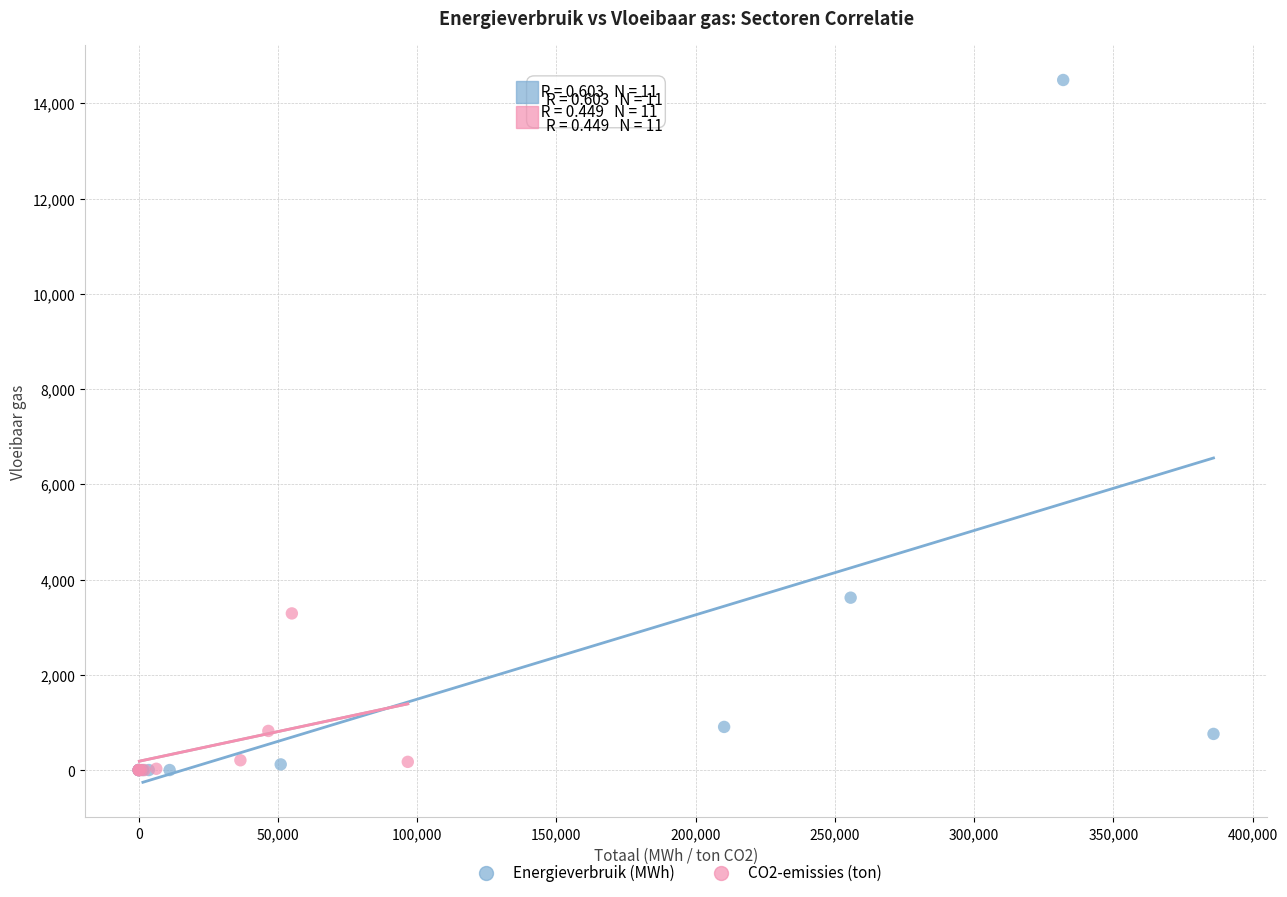

Which series has the widest spread of Y values?

Energieverbruik (MWh)